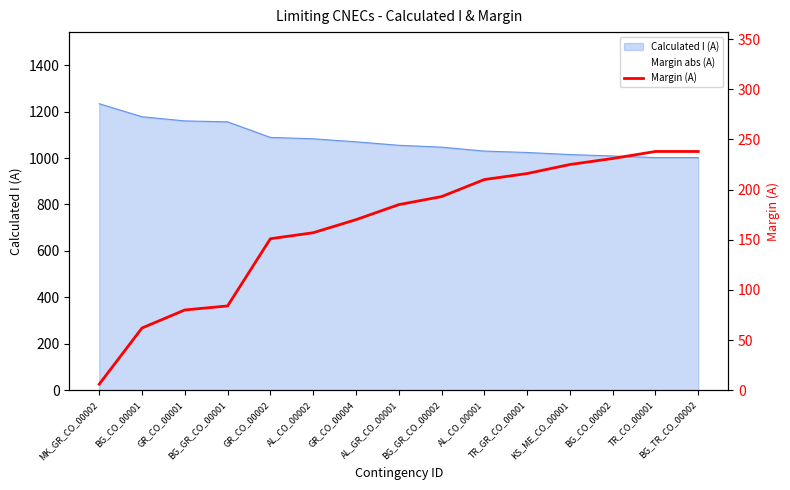

At which label is the value closest to 122?

GR_CO_00002